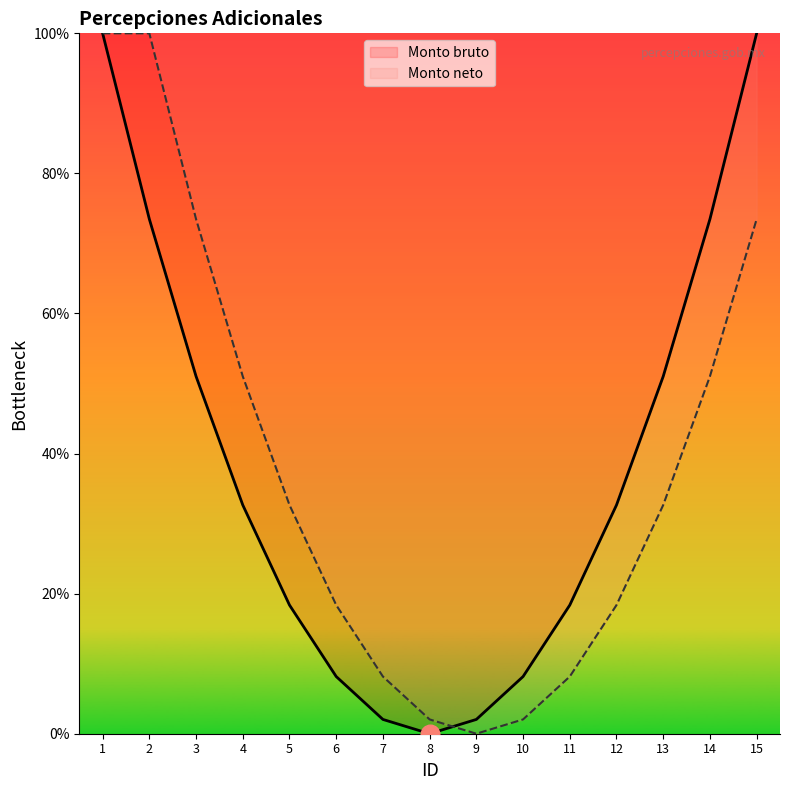

What are all the series names shown in the legend?

Monto bruto, Monto neto